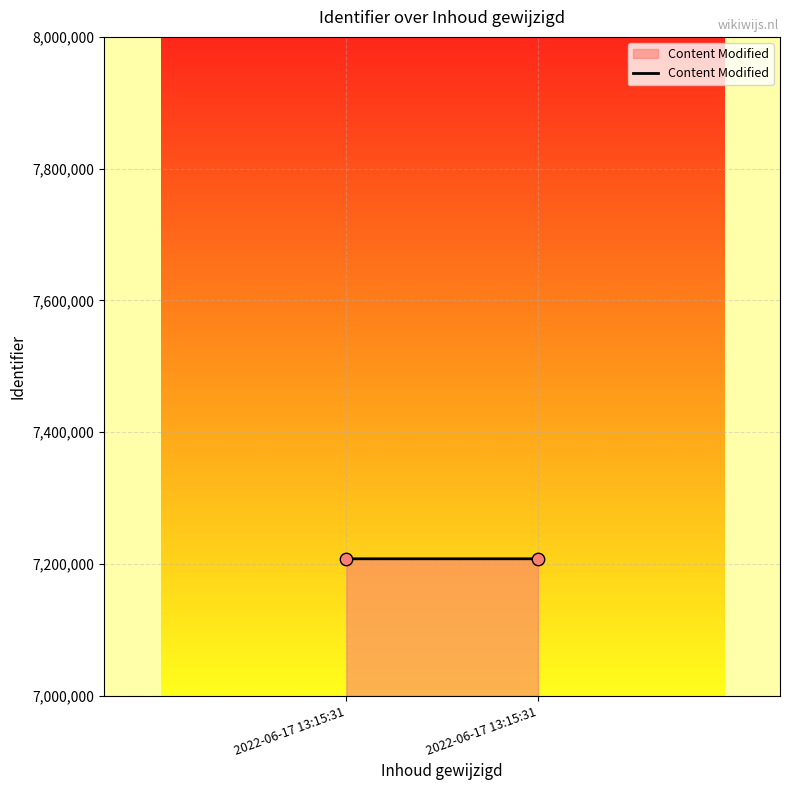

What is the average Y value?

7207922